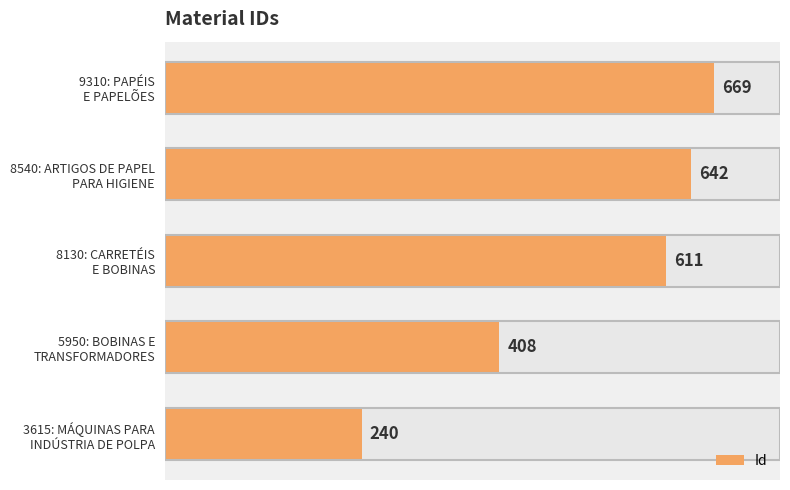

What is the maximum value shown in the chart?

669